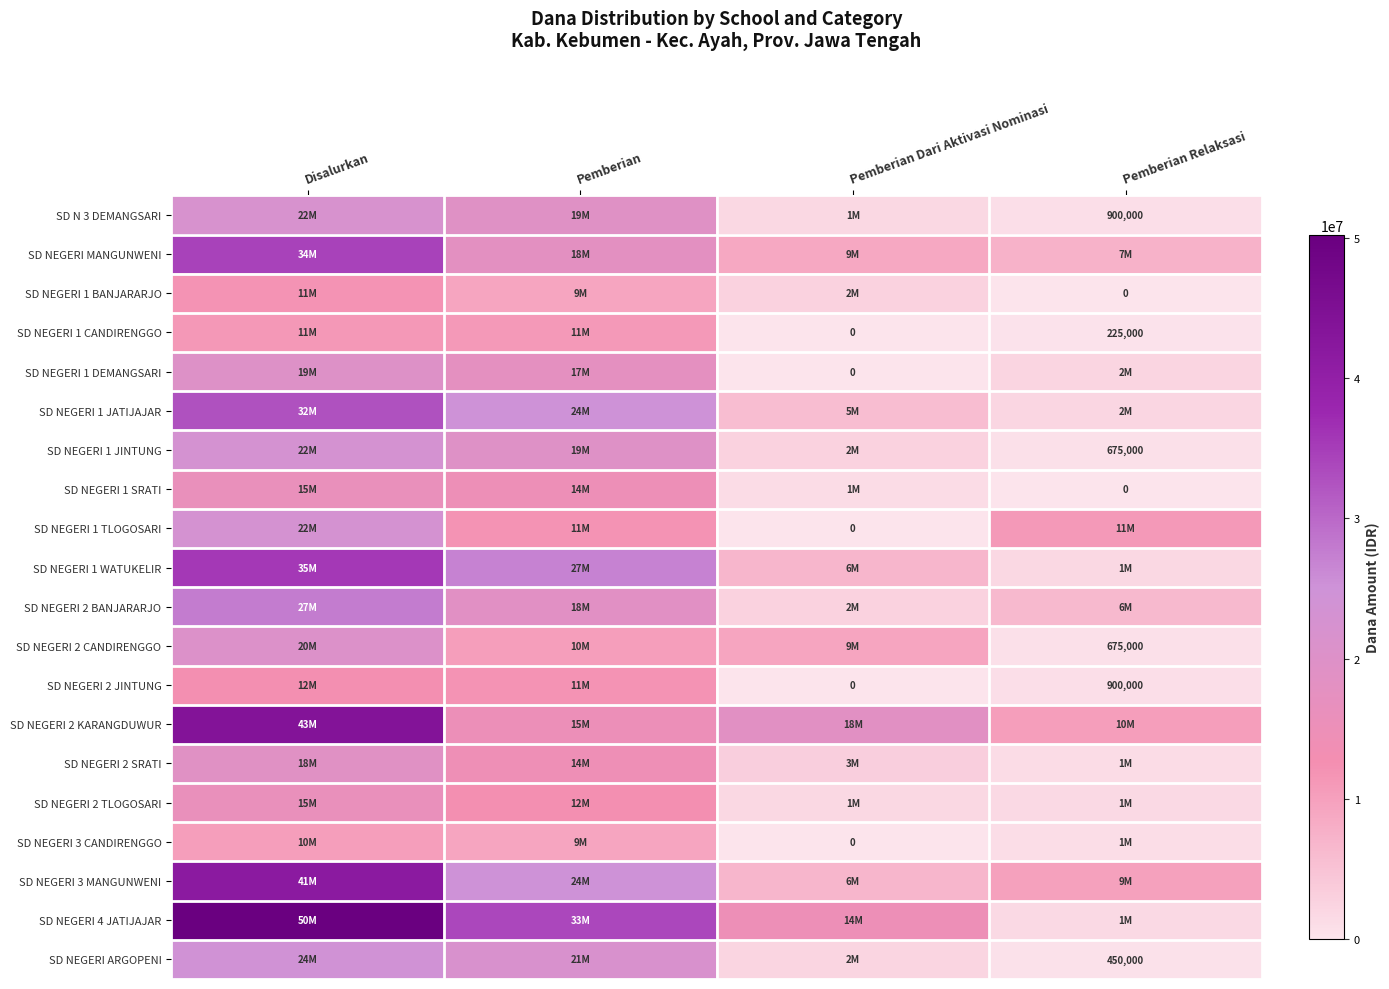

What is the sum of the SD NEGERI 3 CANDIRENGGO values at Pemberian Dari Aktivasi Nominasi and Pemberian Relaksasi?

1125000